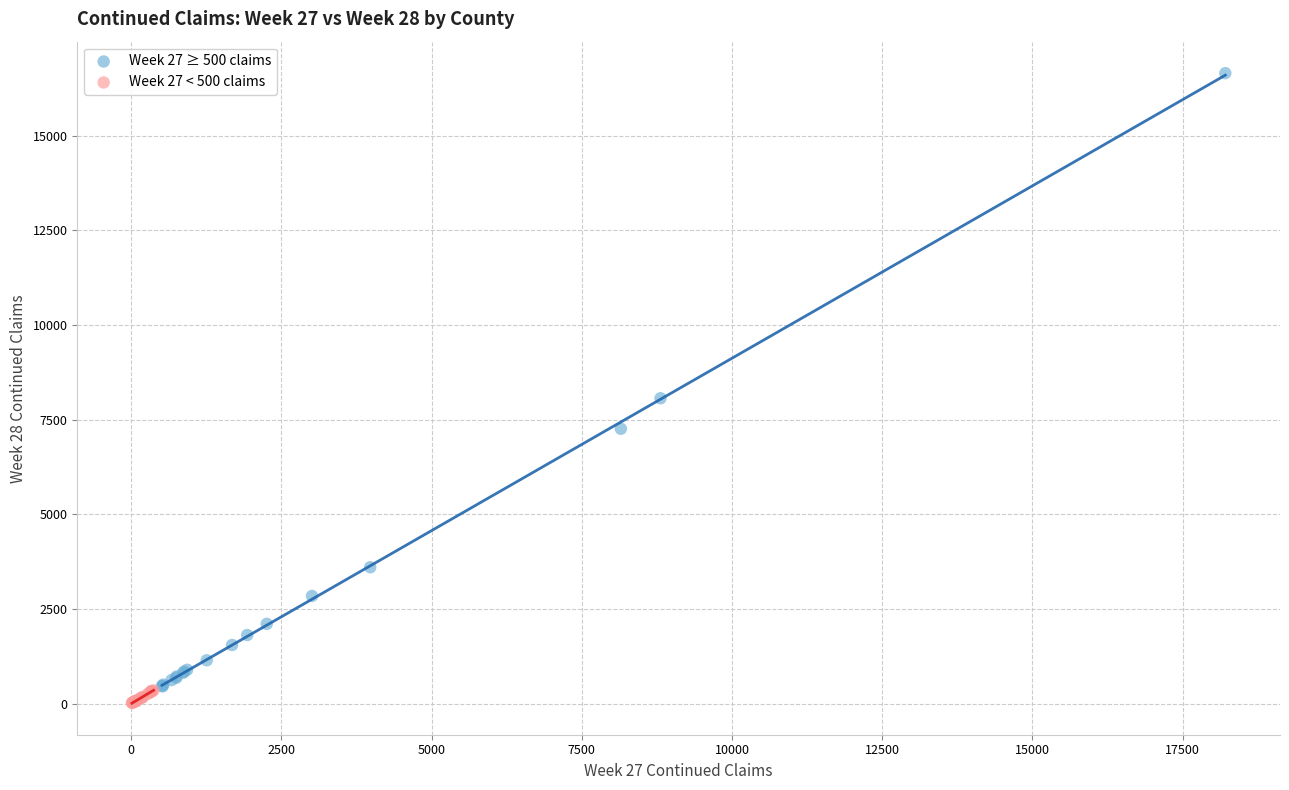

Which series reaches the maximum Y coordinate?

Week 27 ≥ 500 claims